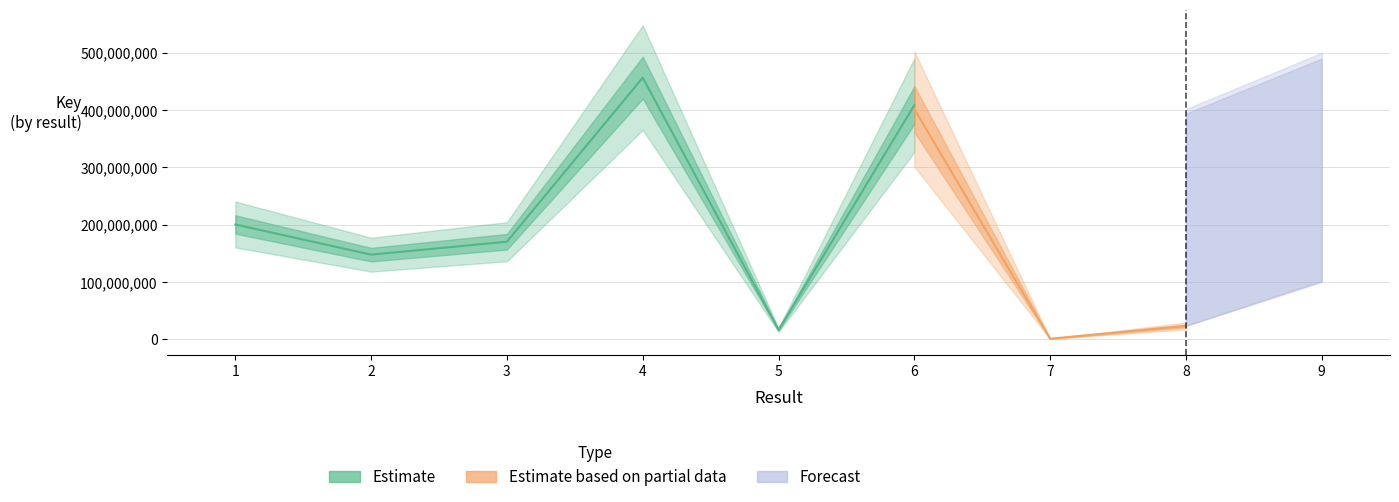

What are all the series names shown in the legend?

Estimate, Estimate based on partial data, Forecast